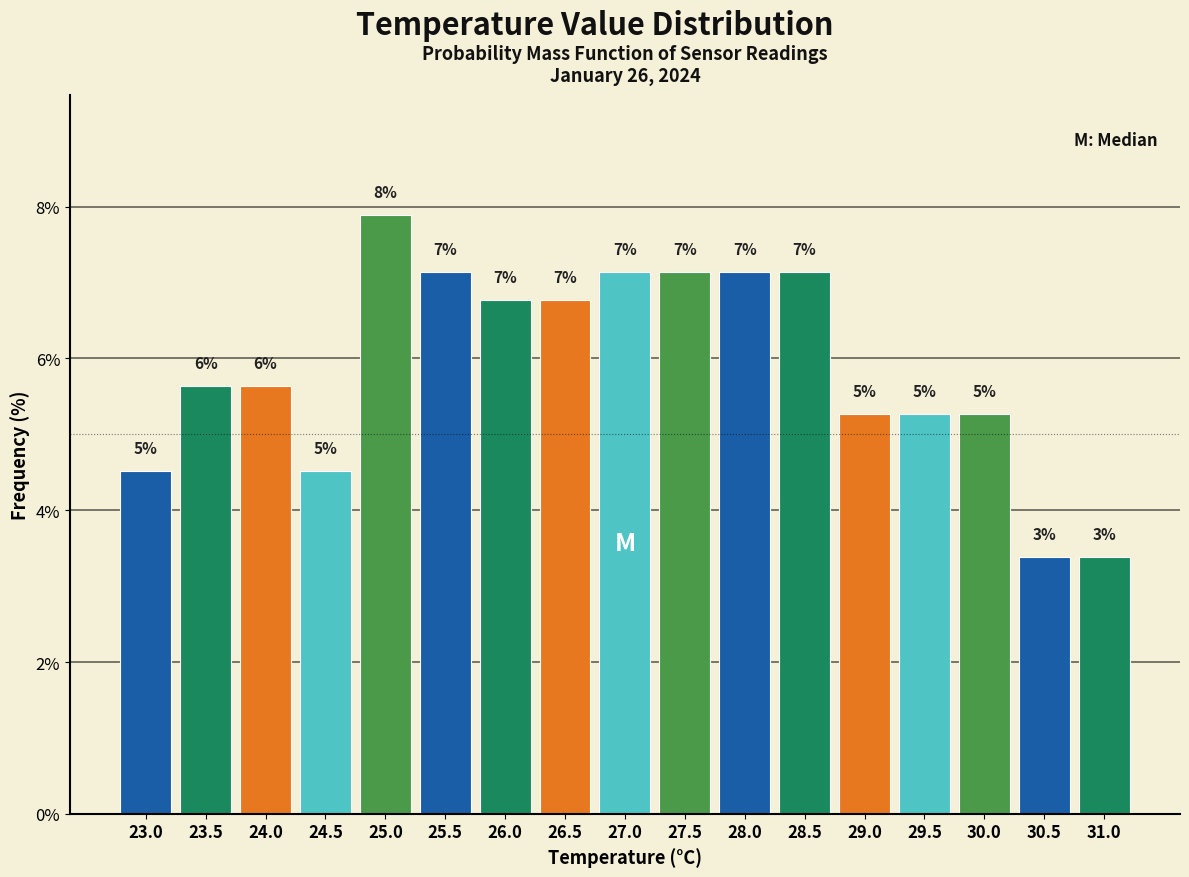

Are the bars horizontal?

No